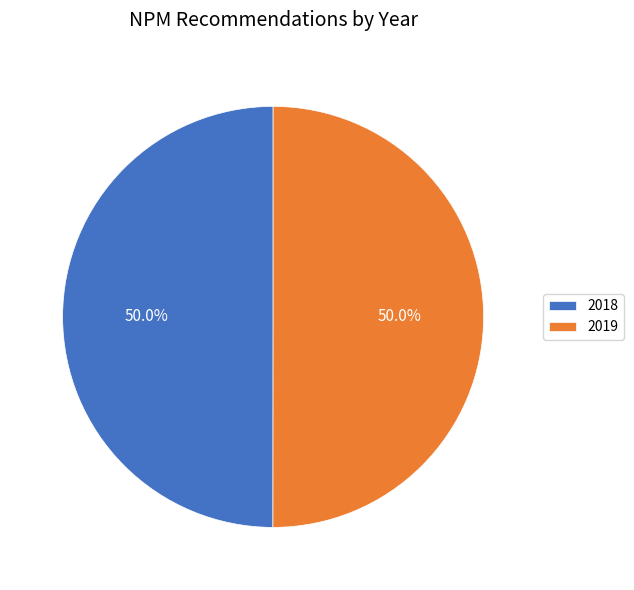

Is the sum of 2019 and 2018 greater than half?

Yes